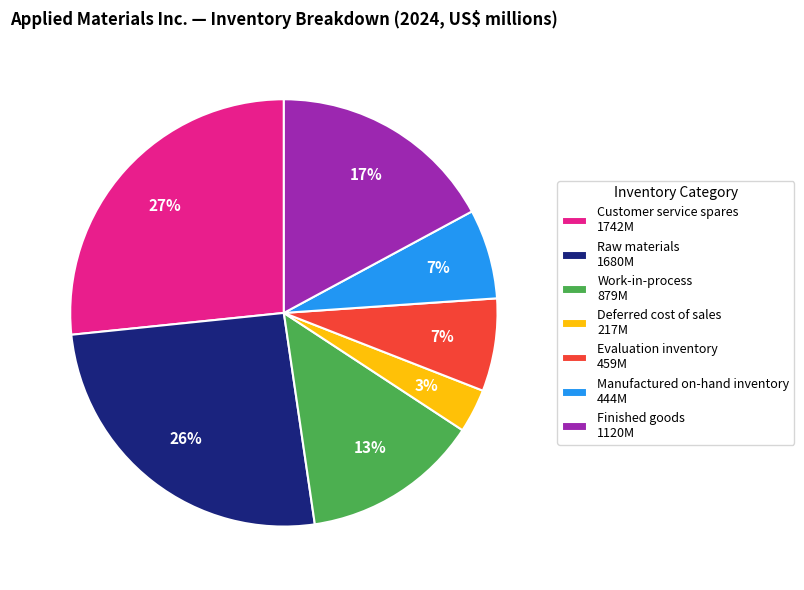

Between Work-in-process and Raw materials, which is larger?

Raw materials